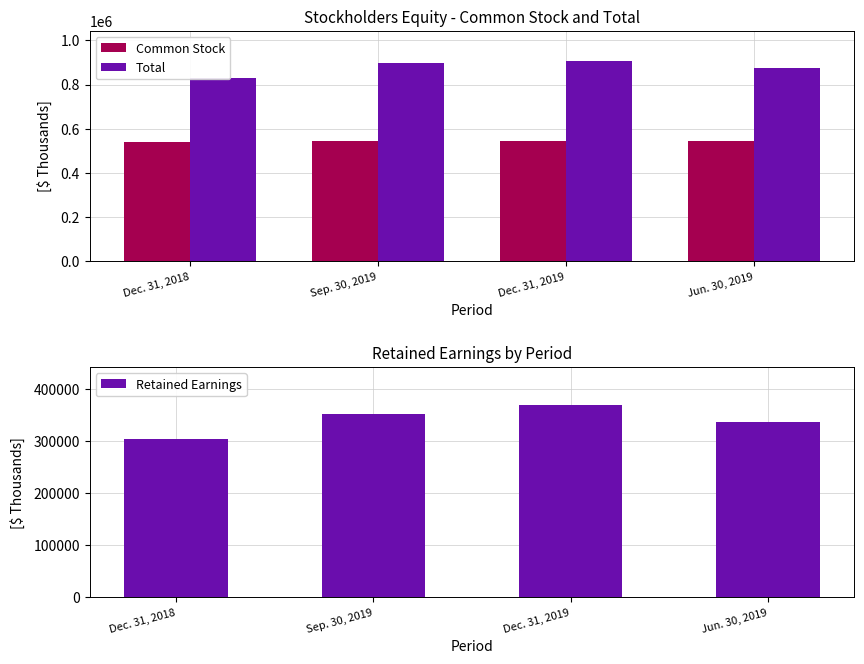

What is the difference between the maximum and minimum values in the Total series?

79197